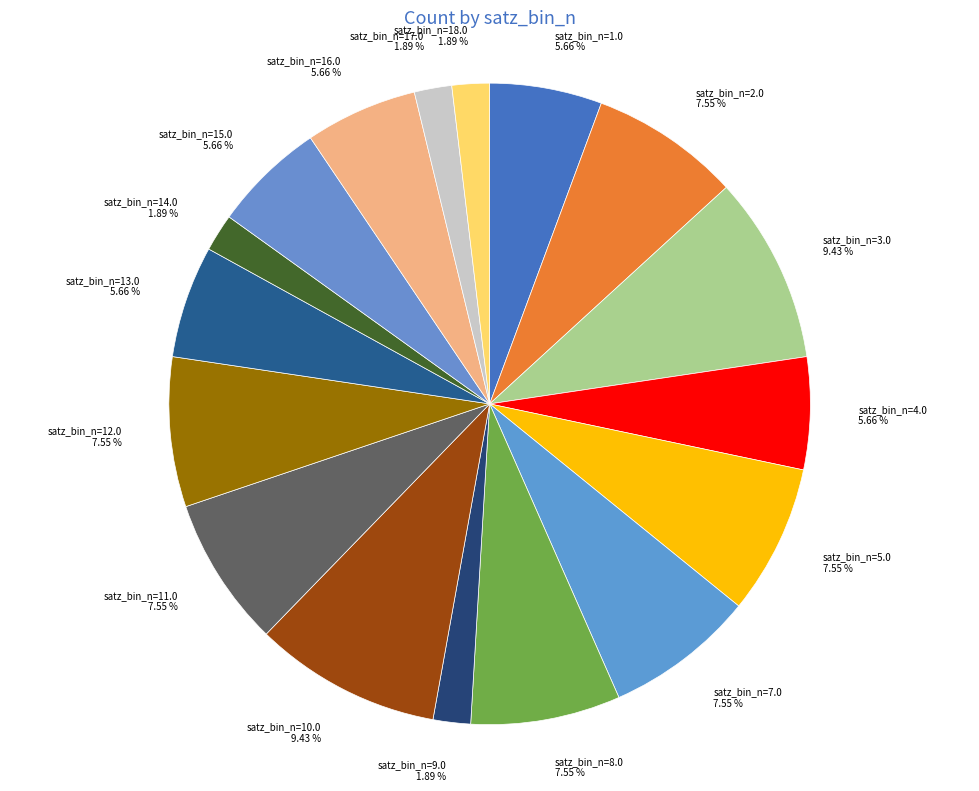

Is the sum of satz_bin_n=10.0 and satz_bin_n=17.0 greater than half?

No